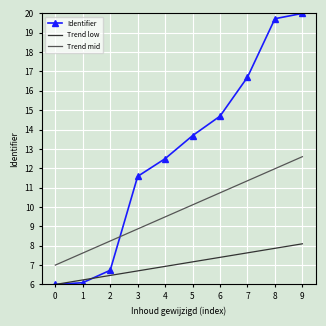

List the series in order of their overall mean, highest first.

Identifier, Trend mid, Trend low